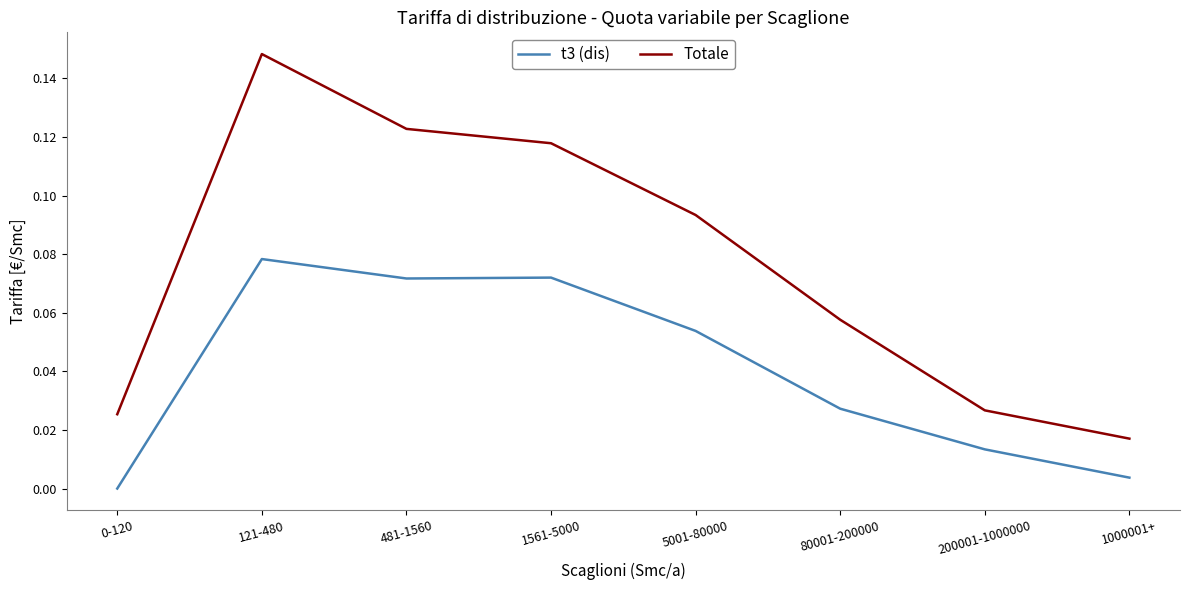

Is it true that Totale equals 0.2 at 1561-5000?

False